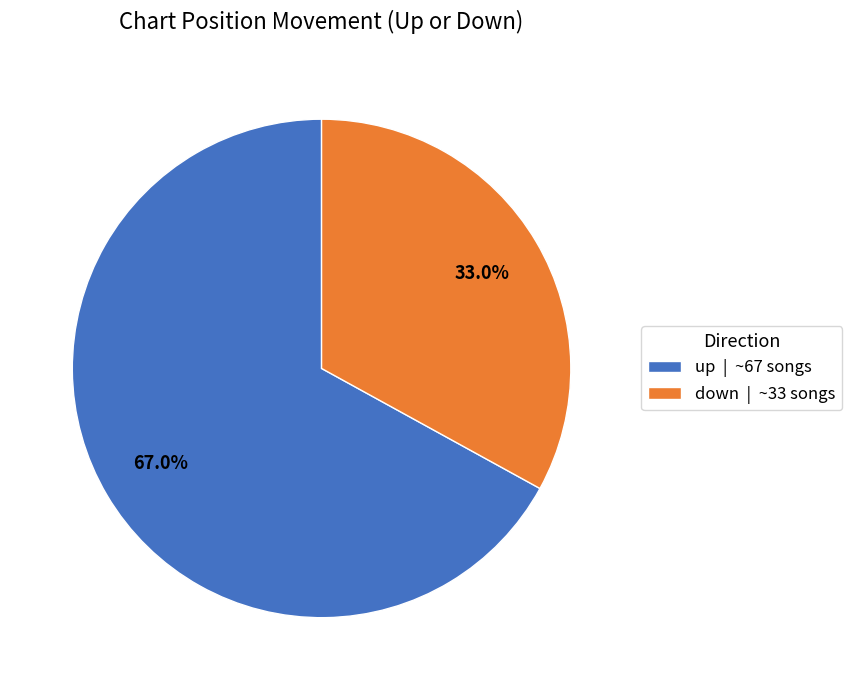

Approximately how many times larger is the value at down compared to up?

0.5